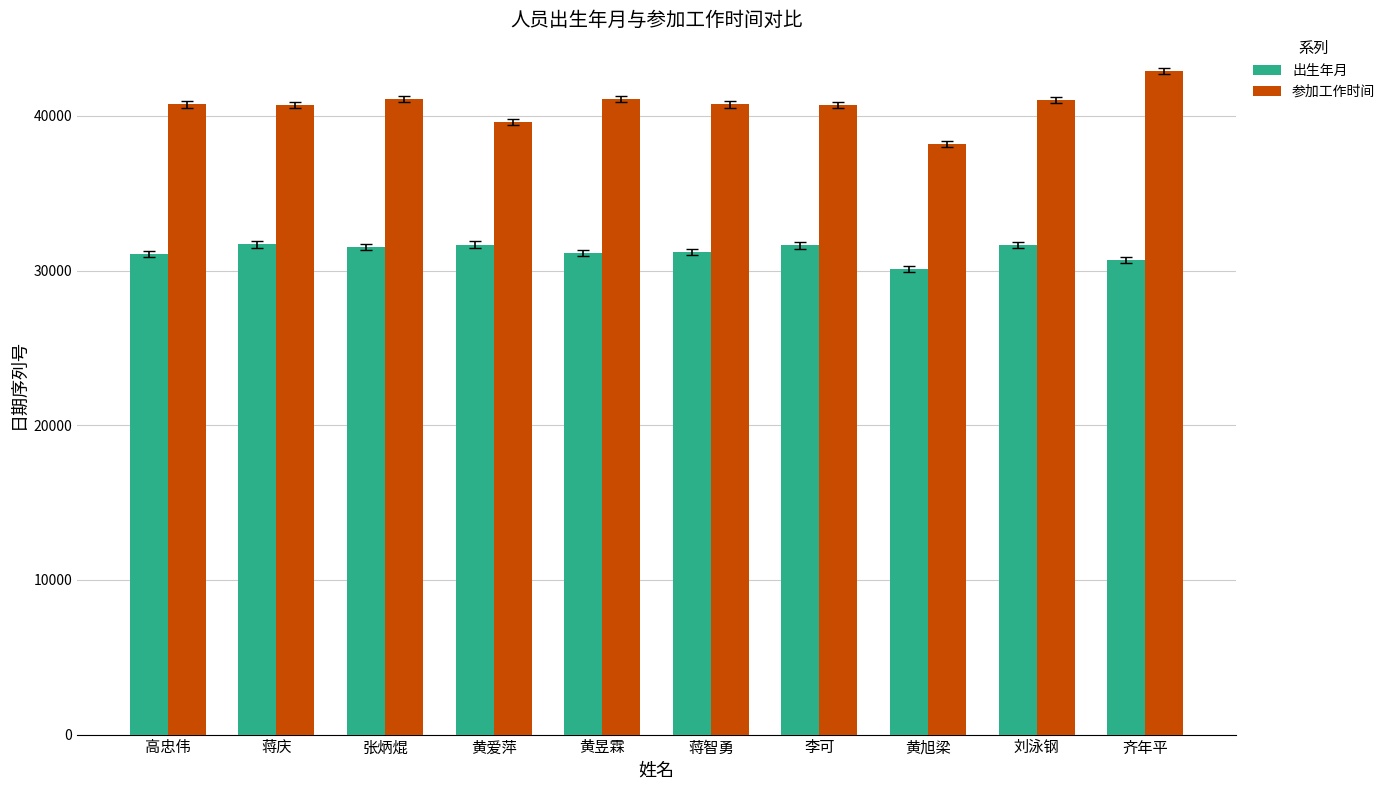

What is the spread (max minus min) of values at 黄旭梁?

8077